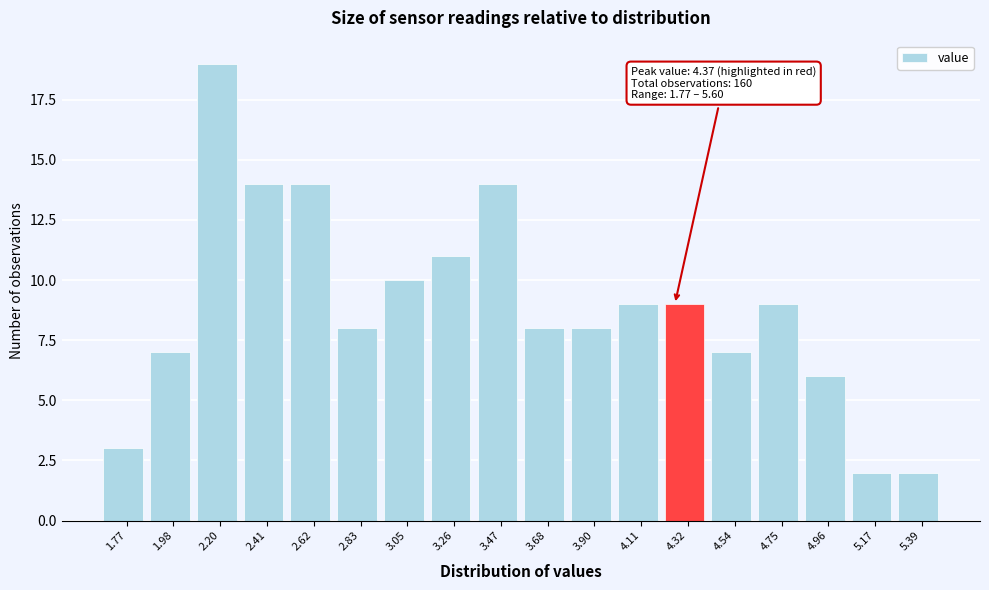

Reading left to right, what are all the values shown in this chart?

3	7	19	14	14	8	10	11	14	8	8	9	9	7	9	6	2	2